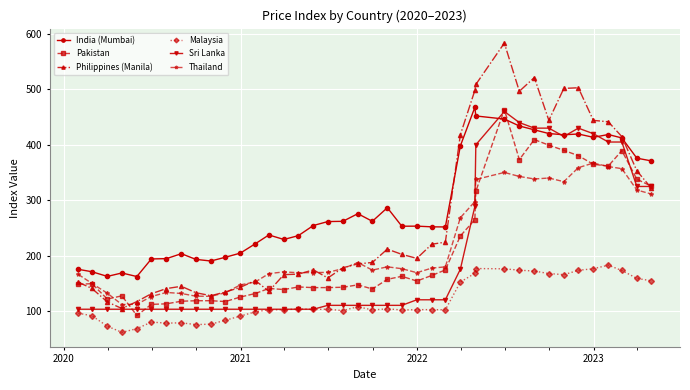

True or false: Pakistan and Malaysia intersect in this chart.

False